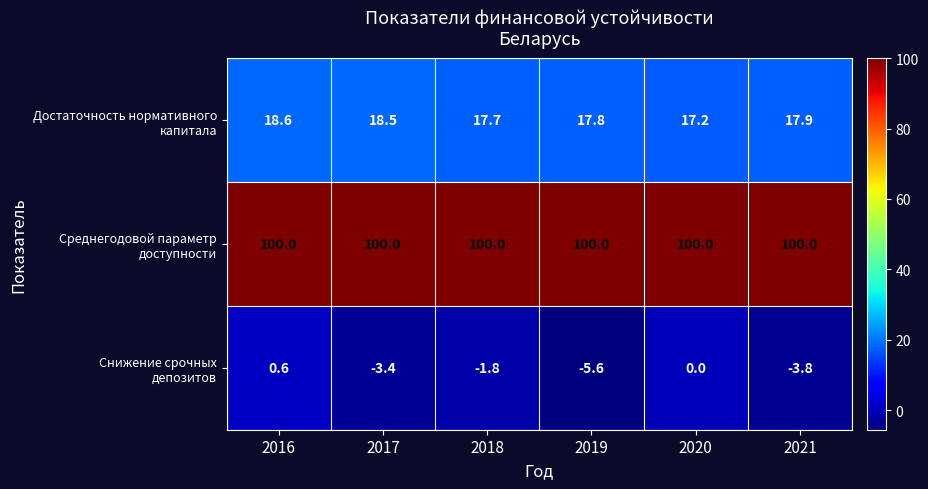

What is the maximum value shown in the chart?

100.0